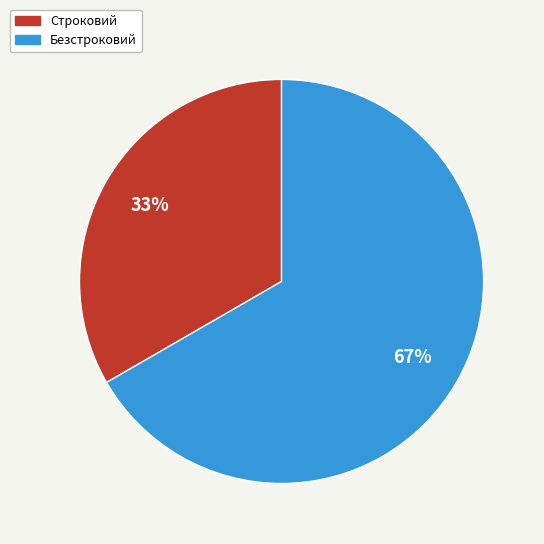

To the nearest percent, what portion does Строковий represent?

33%